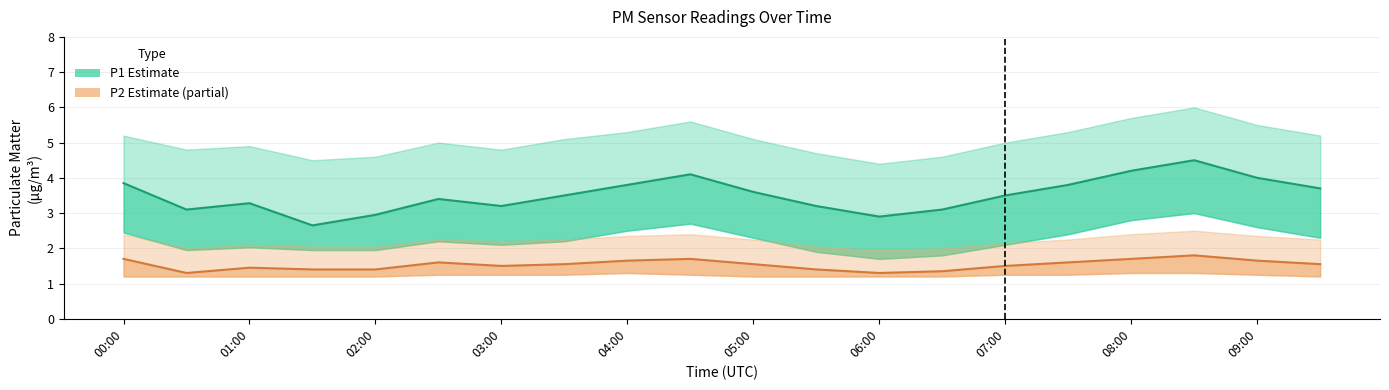

Rank the series by their average value, from lowest to highest.

P2 (PM2.5), P1 (PM10)